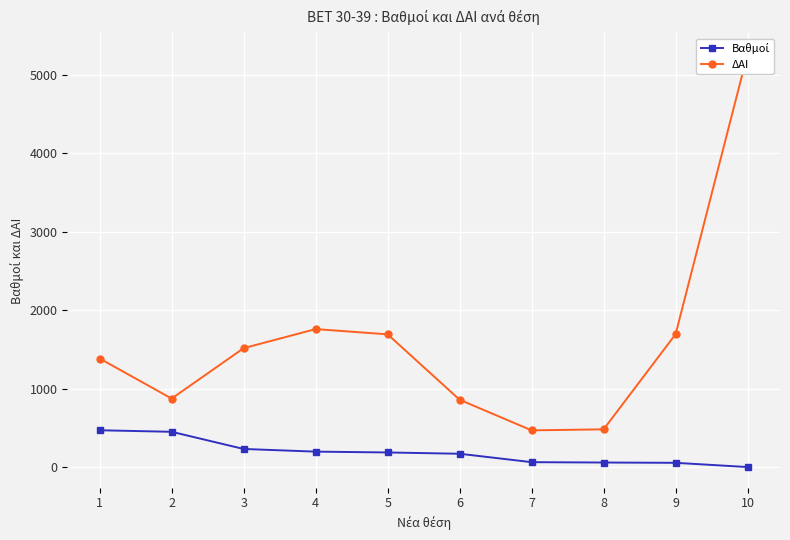

What is the value of the ΔΑΙ point at the 10th from the left?

5266.0